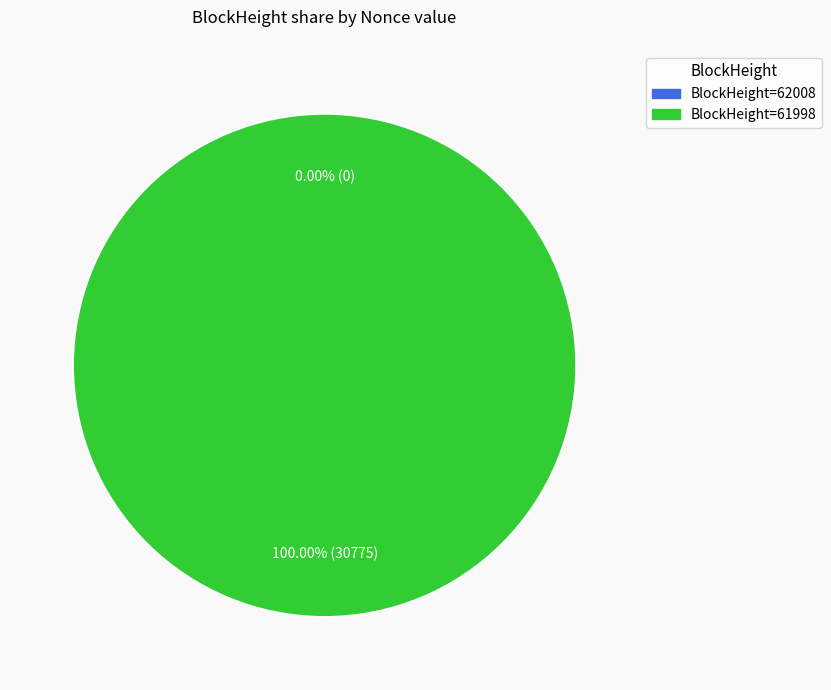

What portion of the pie excludes 62008?

100.0%